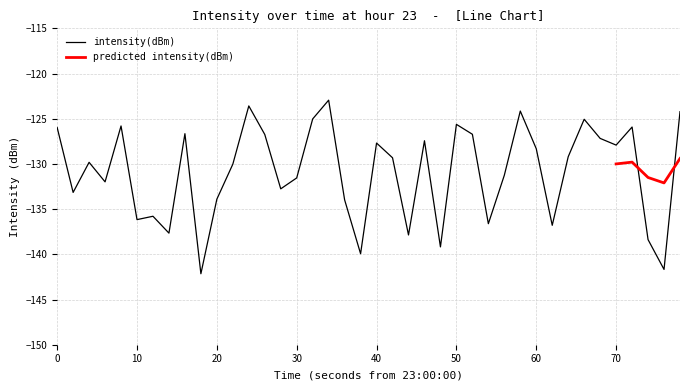

What is the maximum value for intensity(dBm)?

-122.9